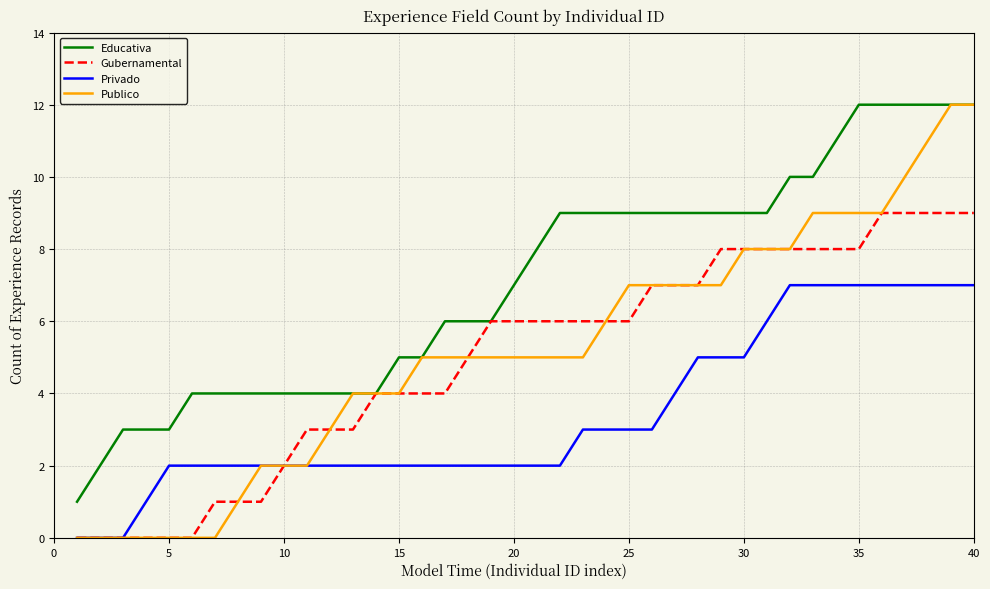

Which series has the widest spread of values?

Publico